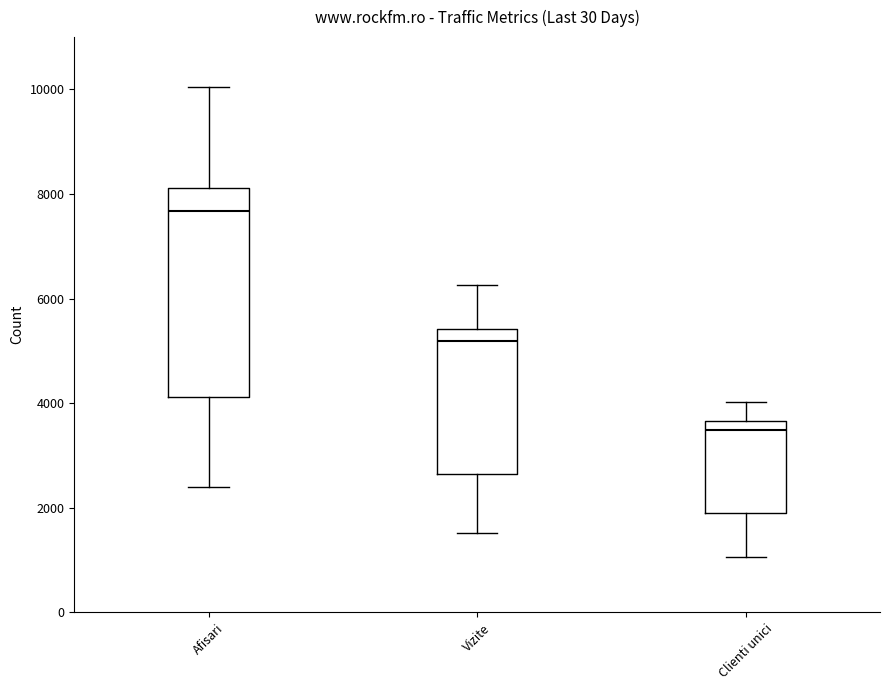

Which box has the highest median line?

Afisari